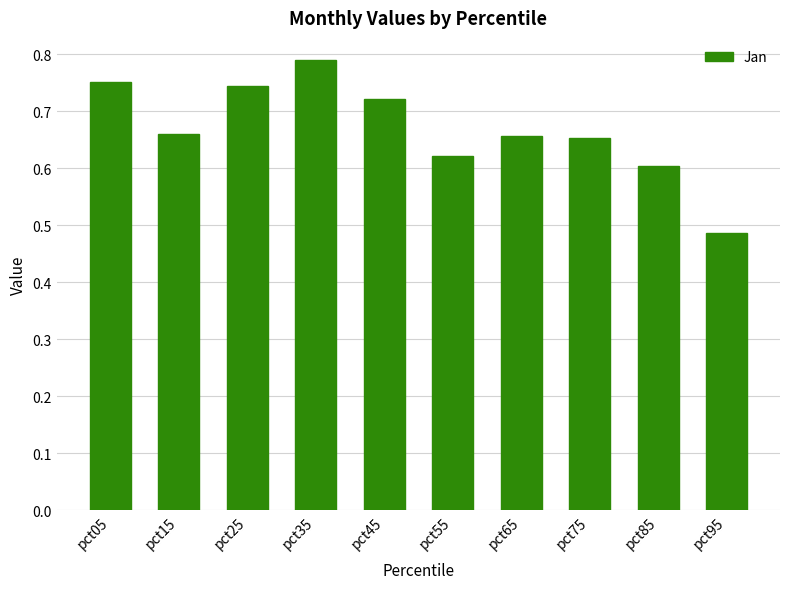

Which category has the highest value across all series?

pct35